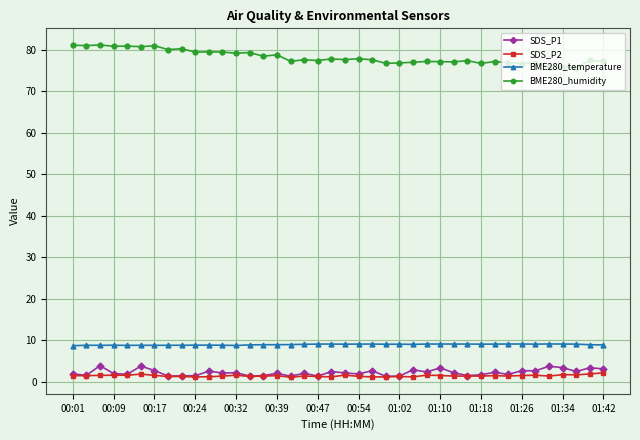

Does the chart have visible grid lines?

Yes